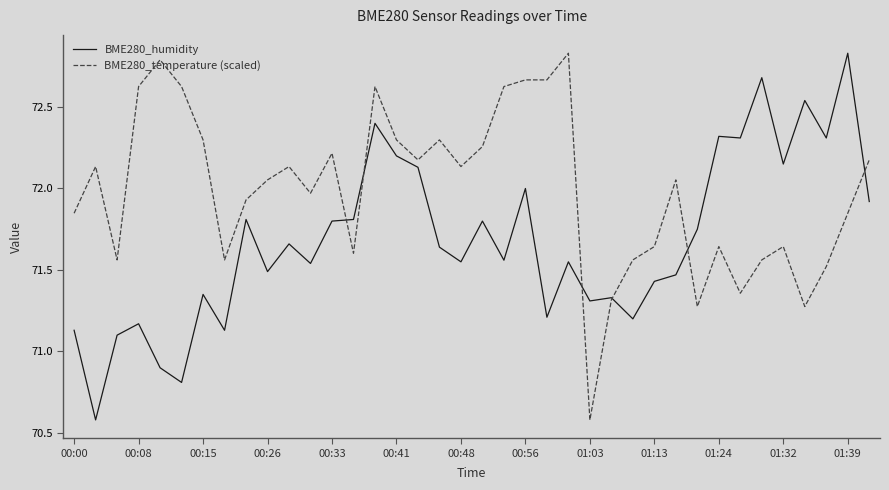

After their last crossing, which series has the higher values: BME280_temperature (scaled) or BME280_humidity?

BME280_temperature (scaled)